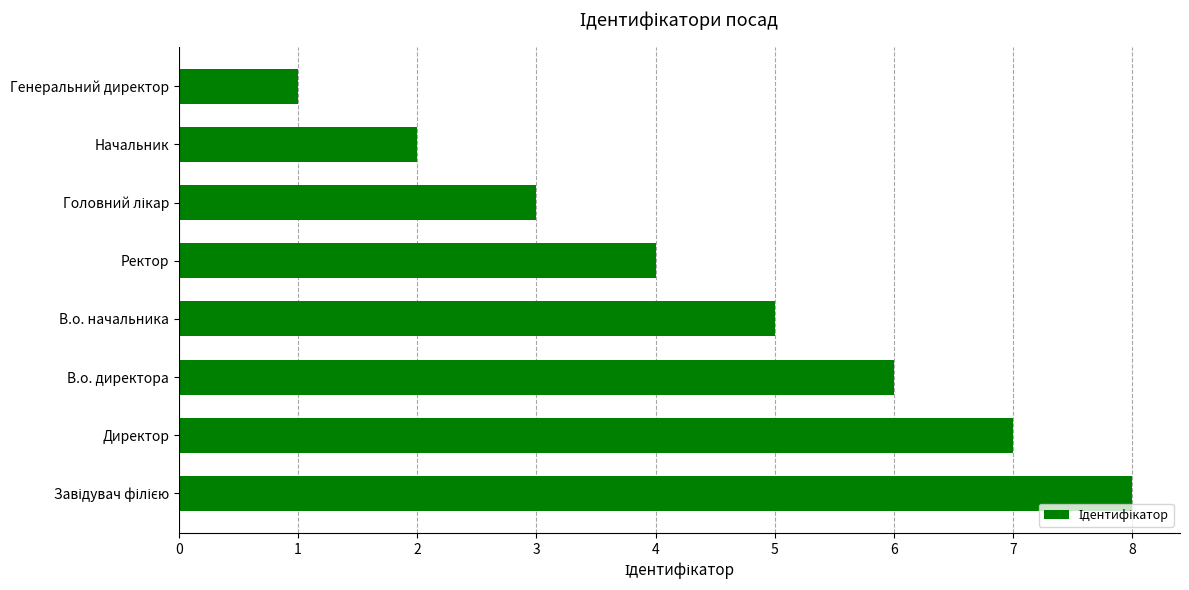

The chart shows a value of 1 at Начальник. True or false?

False